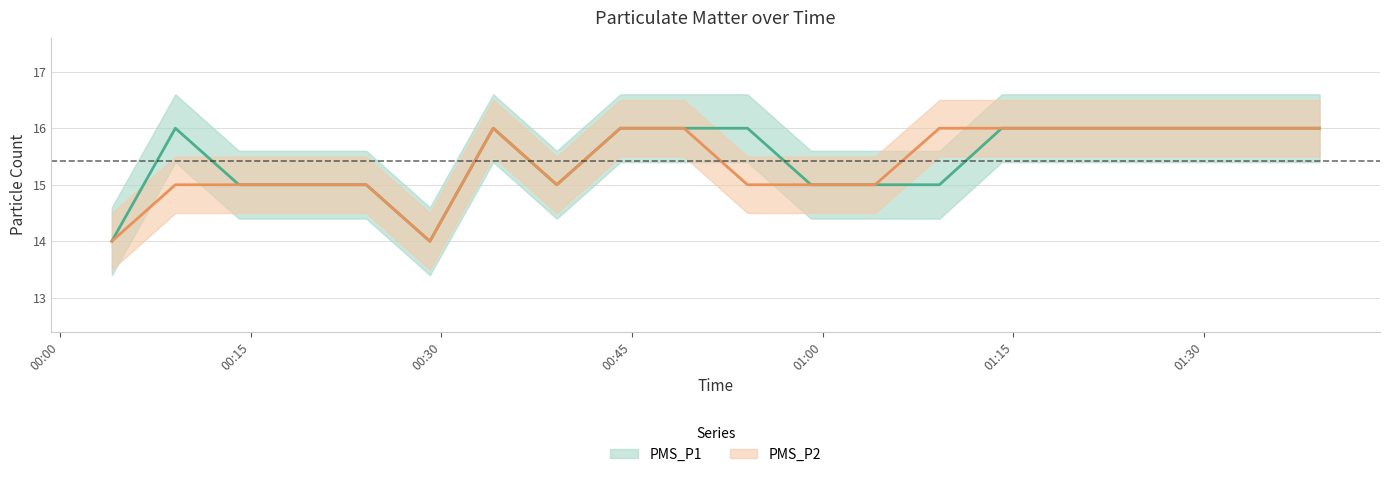

What are all the series names shown in the legend?

PMS_P1, PMS_P2